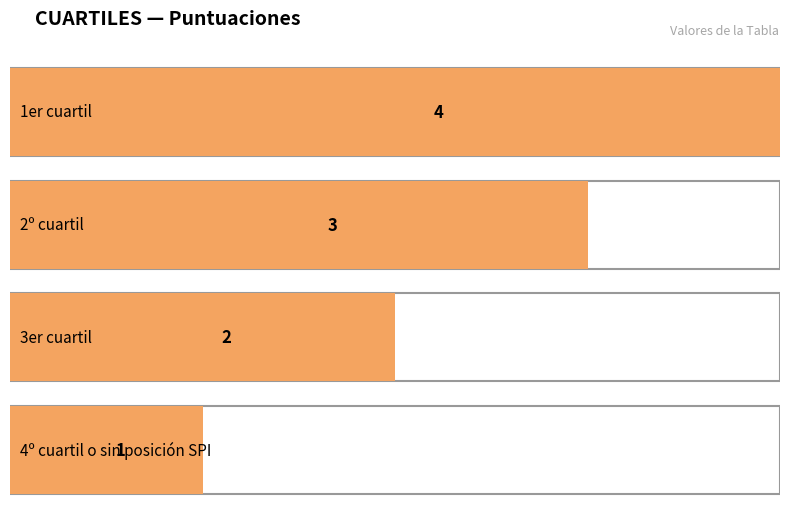

What is the sum of all values?

10